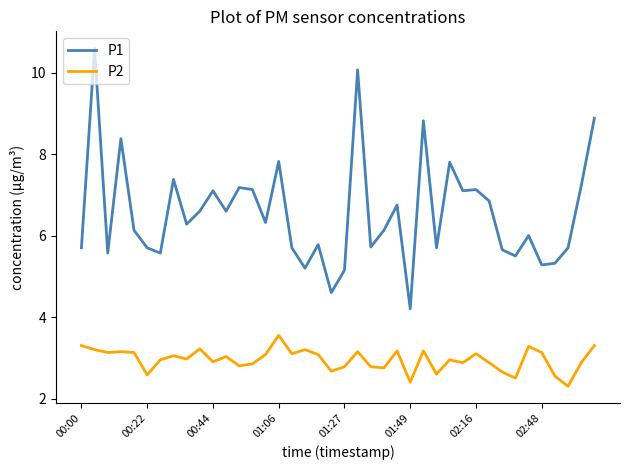

True or false: P1 and P2 intersect in this chart.

False